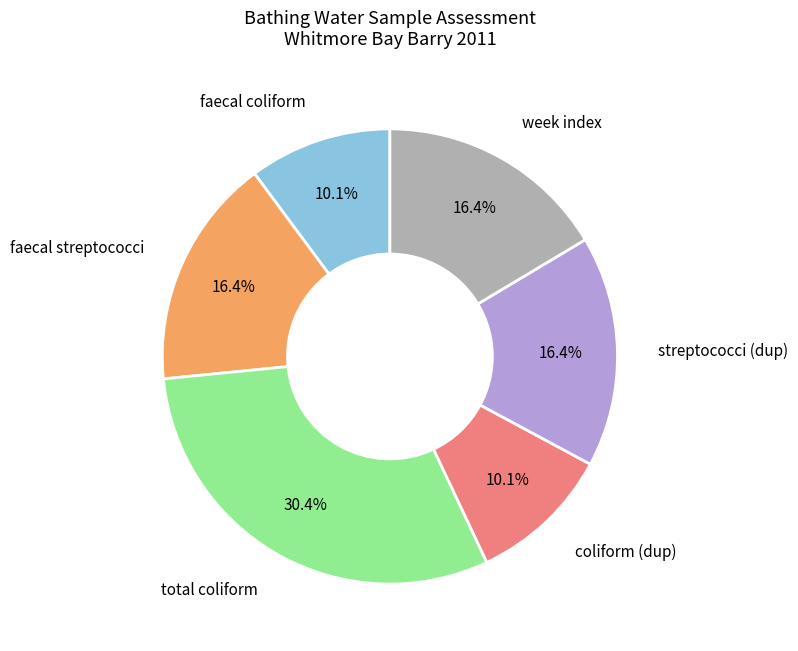

How many segments does this pie chart have?

6